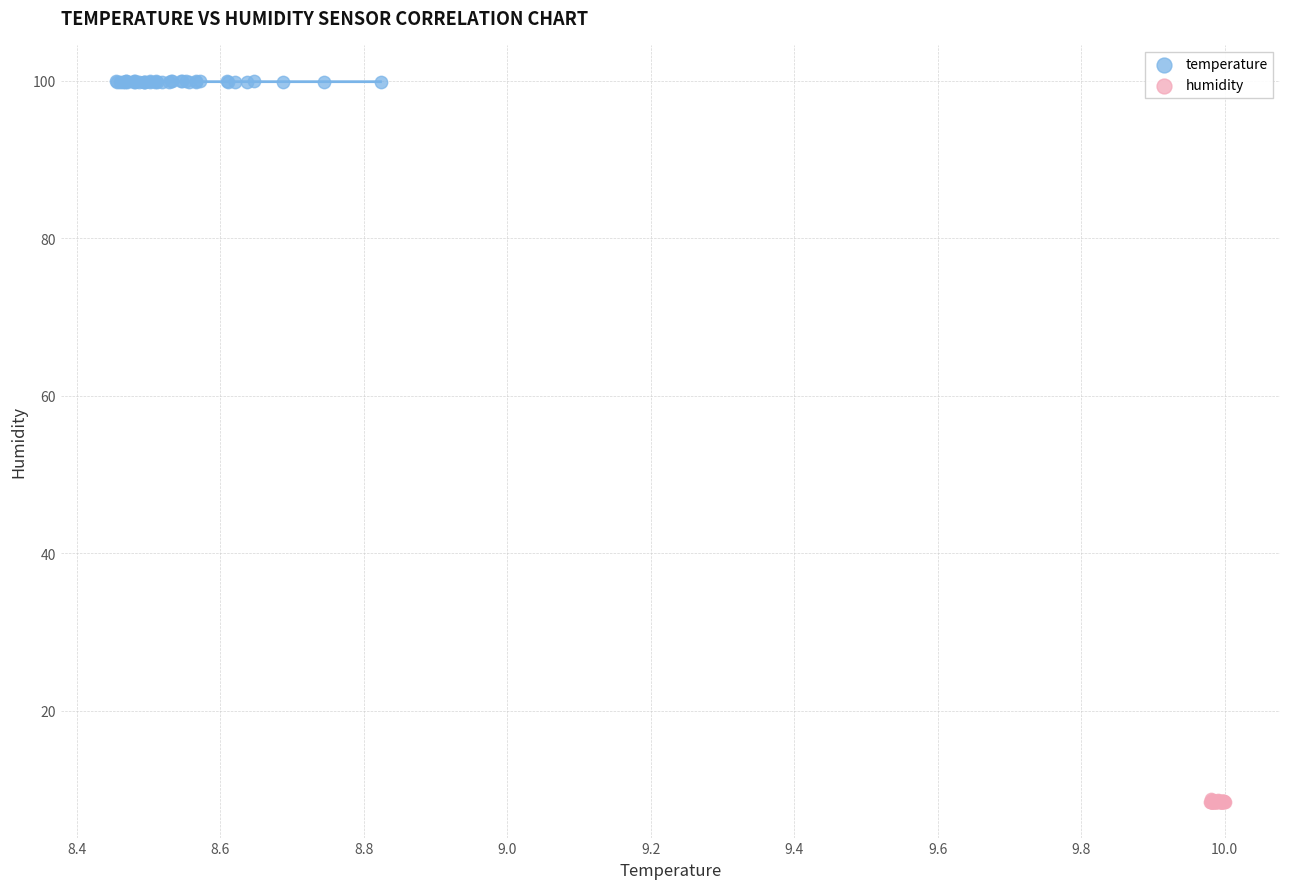

Which series contains the lowest Y value?

humidity